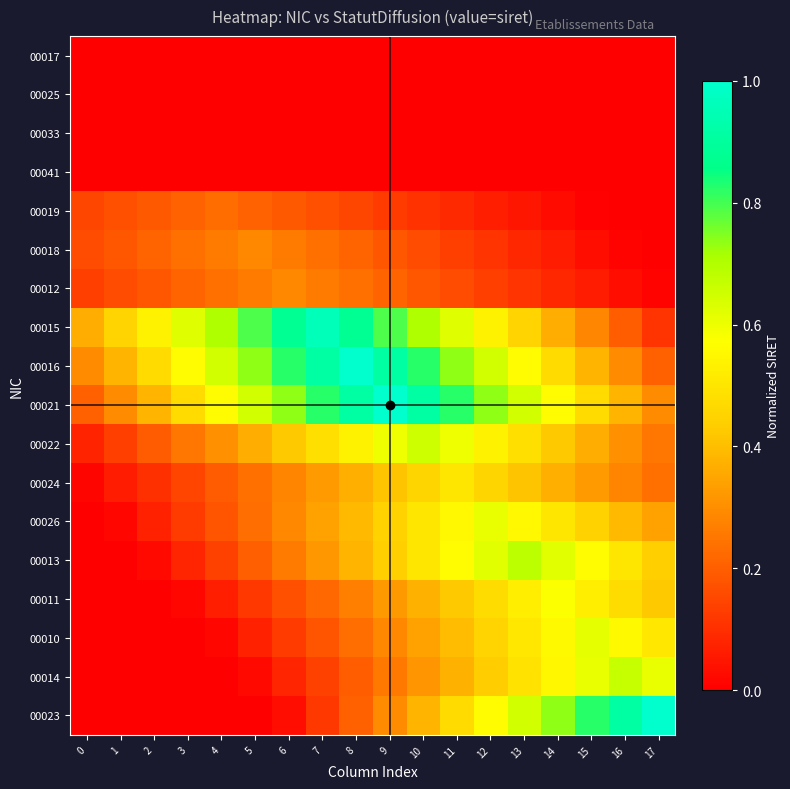

Rank the series at 11 from highest to lowest value.

00021, 00016, 00015, 00022, 00013, 00026, 00024, 00023, 00011, 00010, 00014, 00012, 00018, 00019, 00041, 00033, 00025, 00017